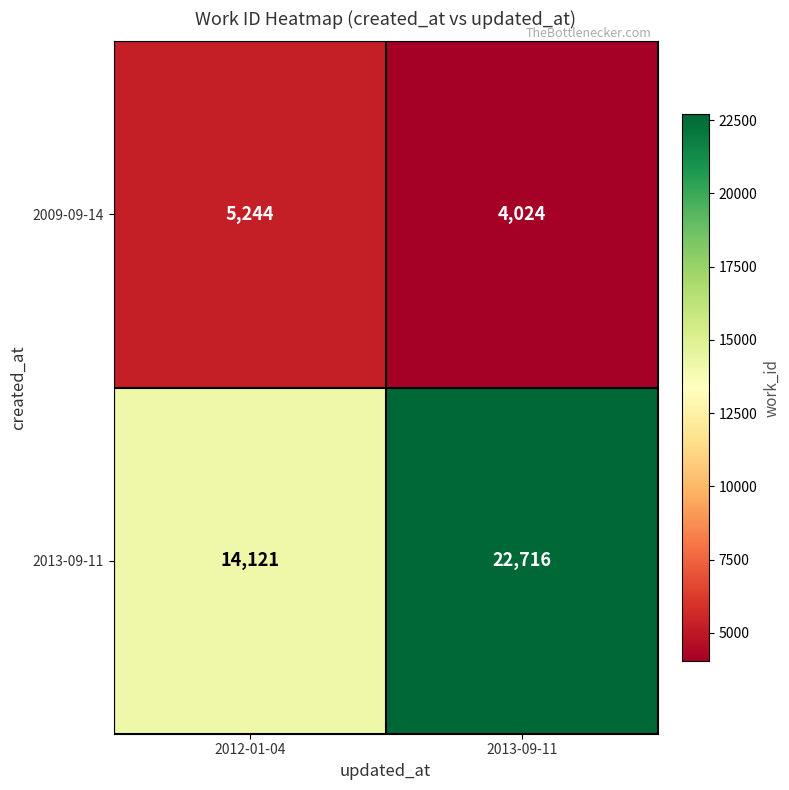

What is the smallest value displayed?

4024